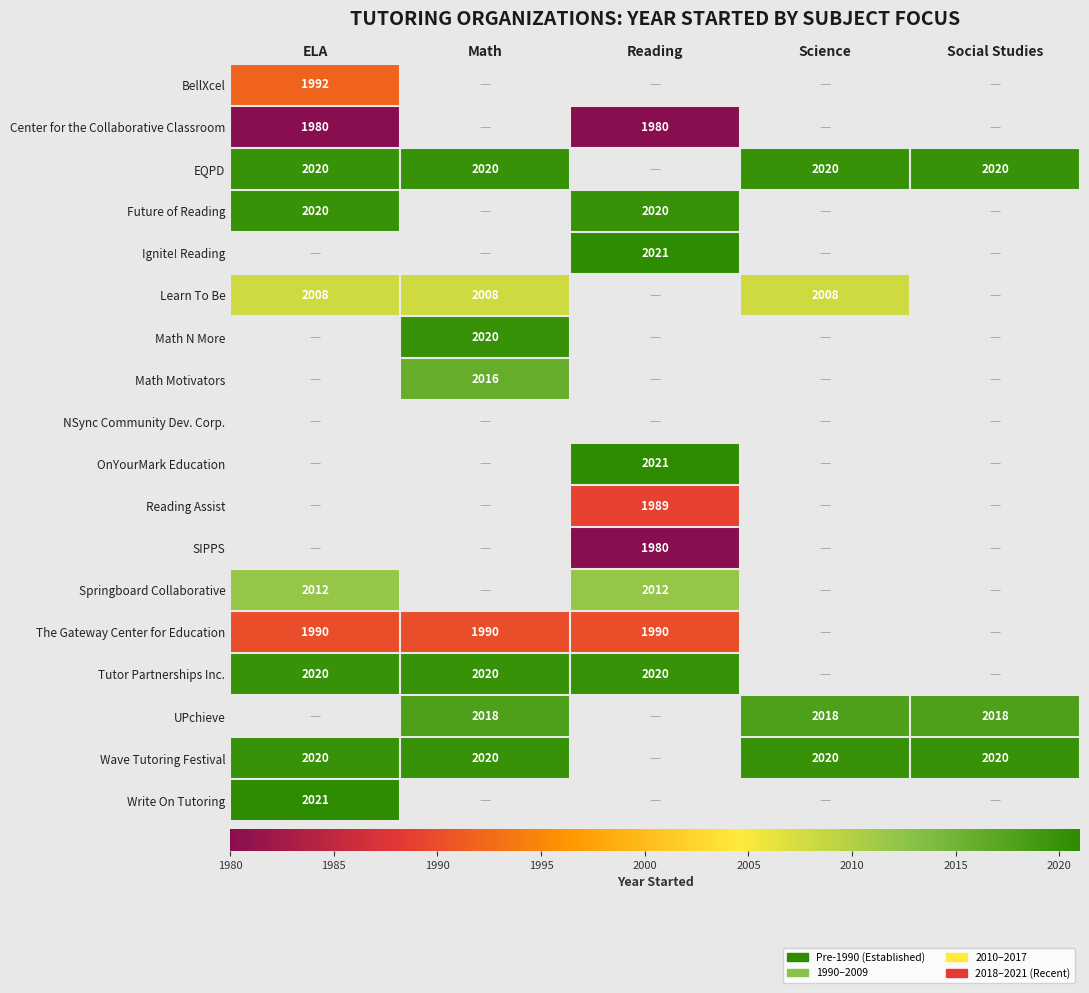

What is the spread (max minus min) of values at ELA?

41.0